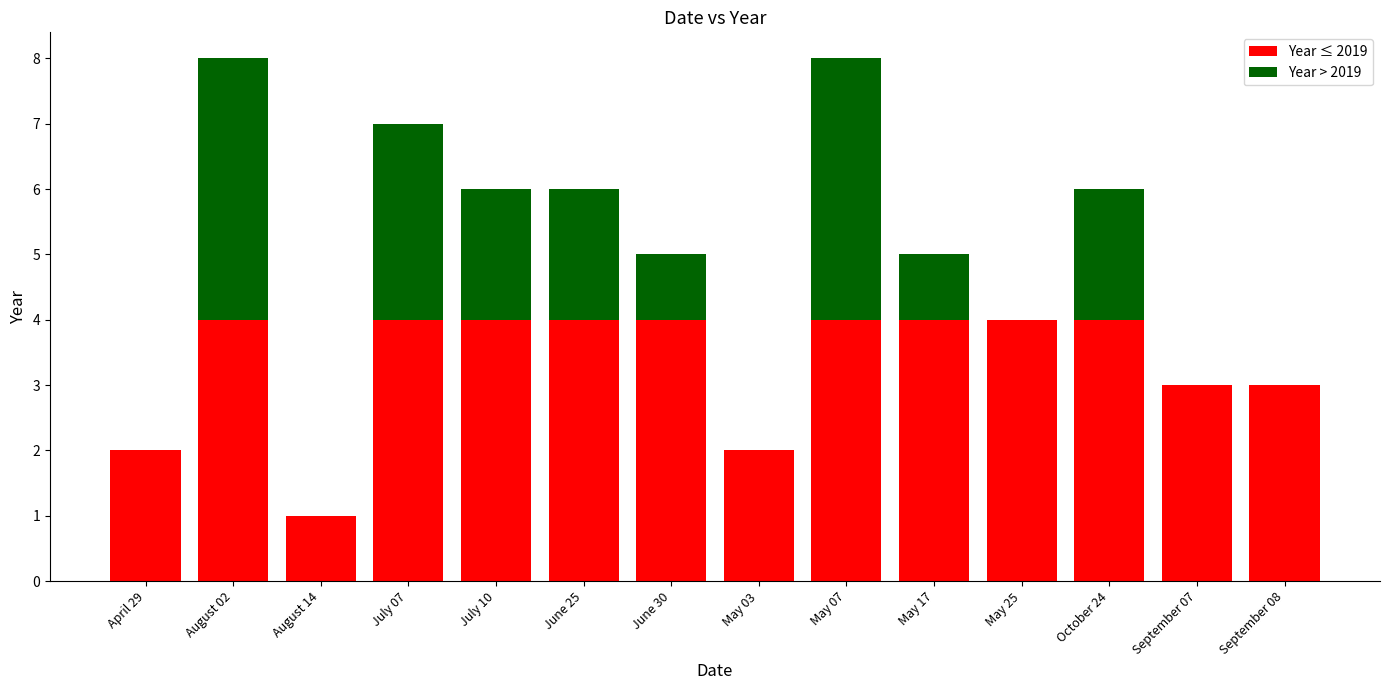

Is it true that Year ≤ 2019 equals 1 at September 07?

False